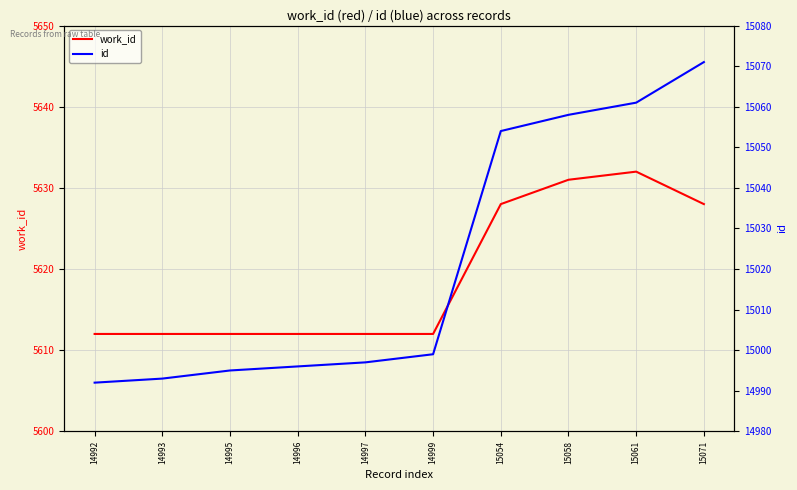

How many data points in id are less than 14999?

5